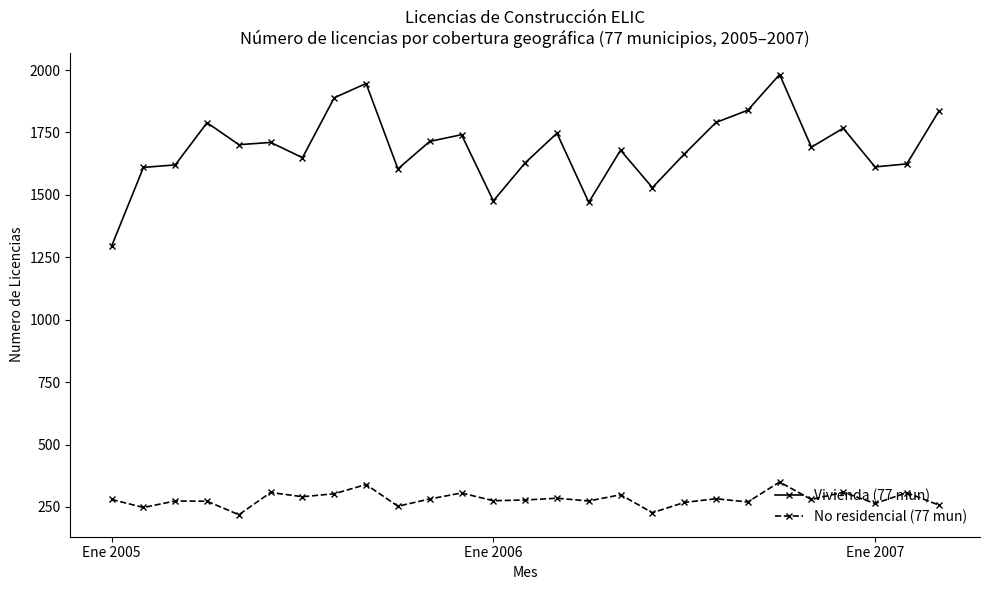

What is the average value of the Vivienda (77 mun) series?

1689